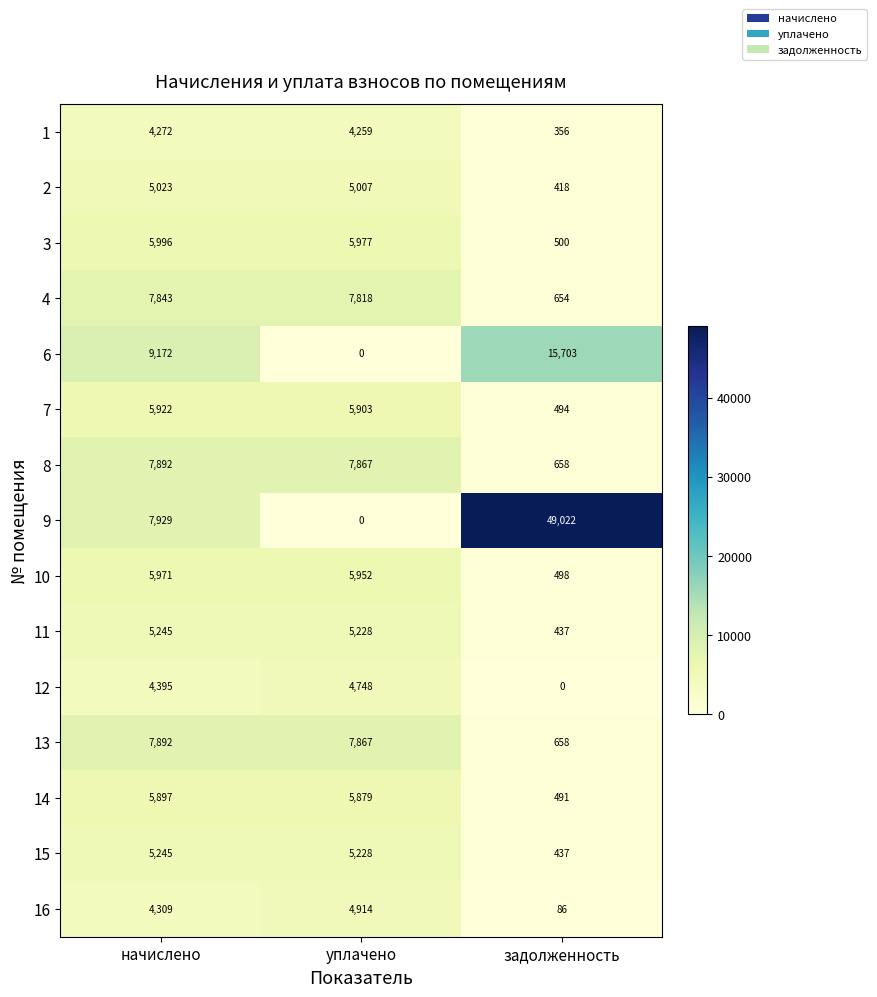

At which category is the sum across all series the highest?

начислено